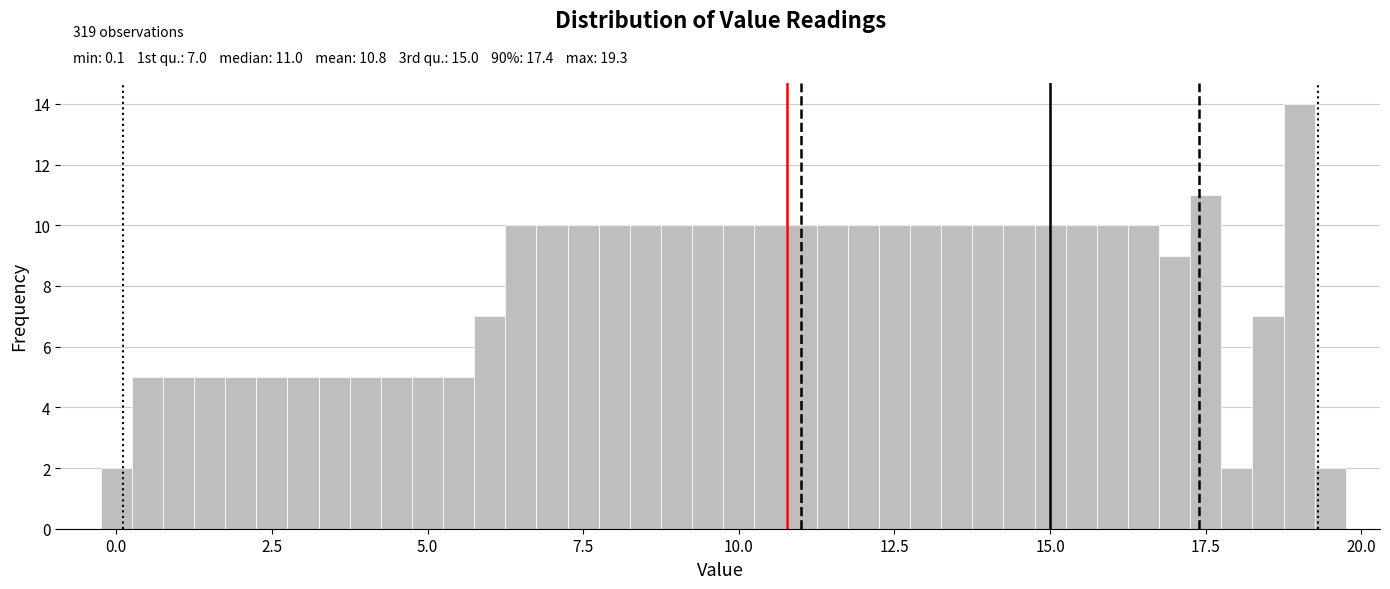

Around what value on the x-axis is the tallest bar? Give the approximate position of its centre, as read against the axis.

19.0